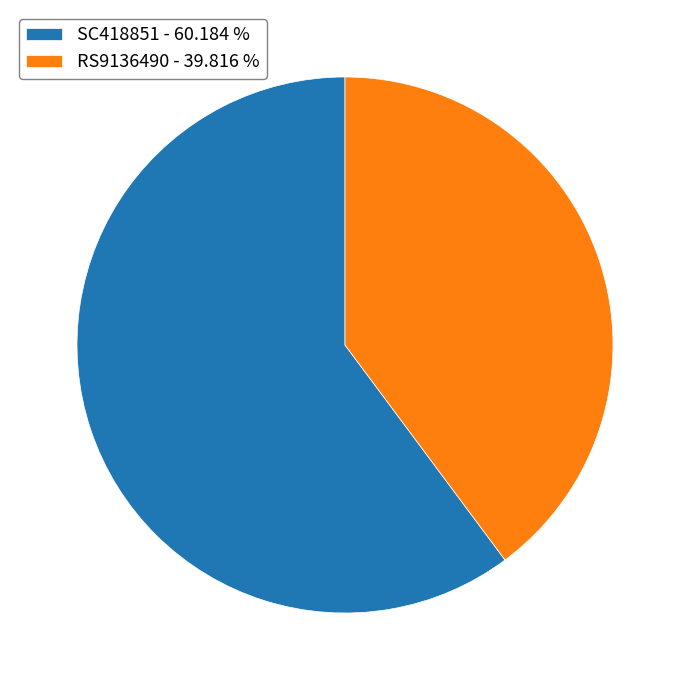

Does any single category account for the majority?

Yes